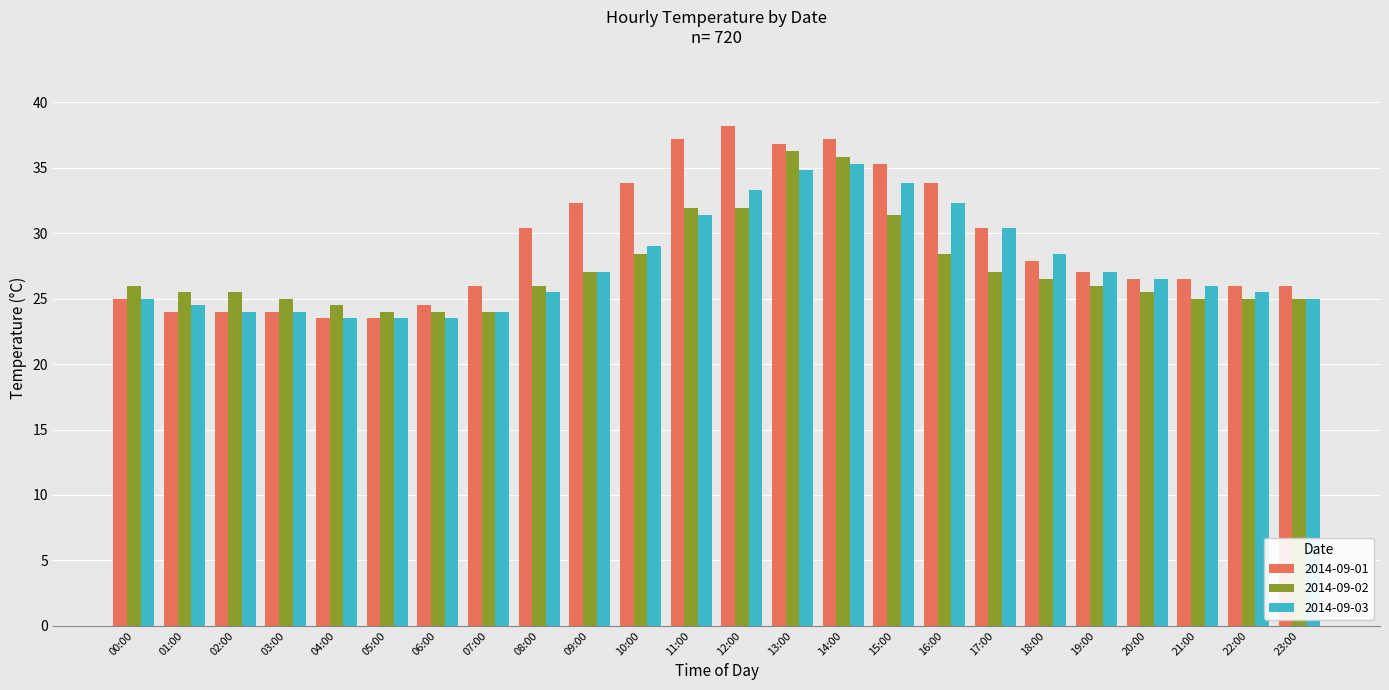

What is the total value across all series at 02:00?

73.5